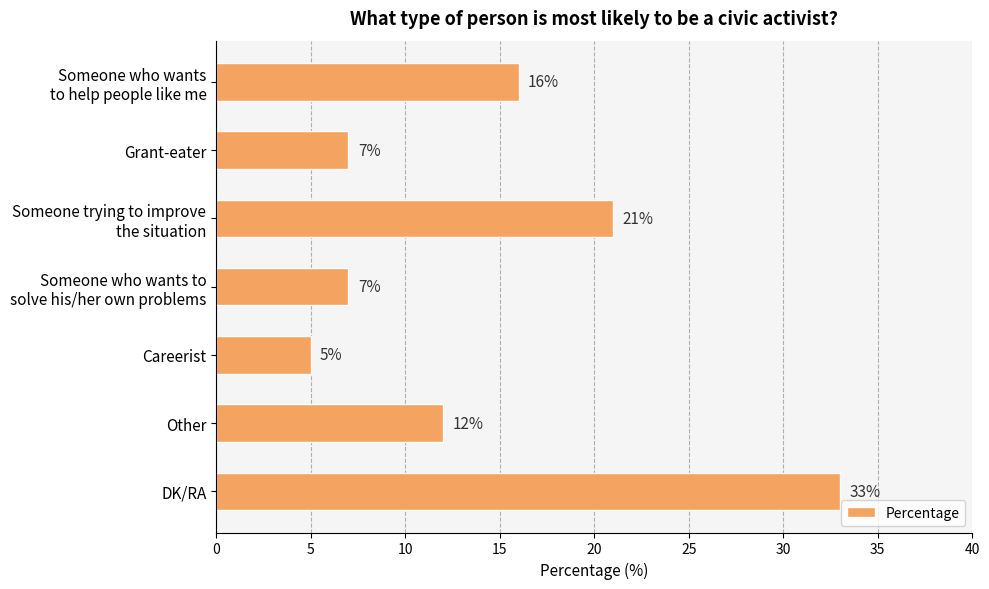

Are the bars grouped side by side (vs. stacked)?

No